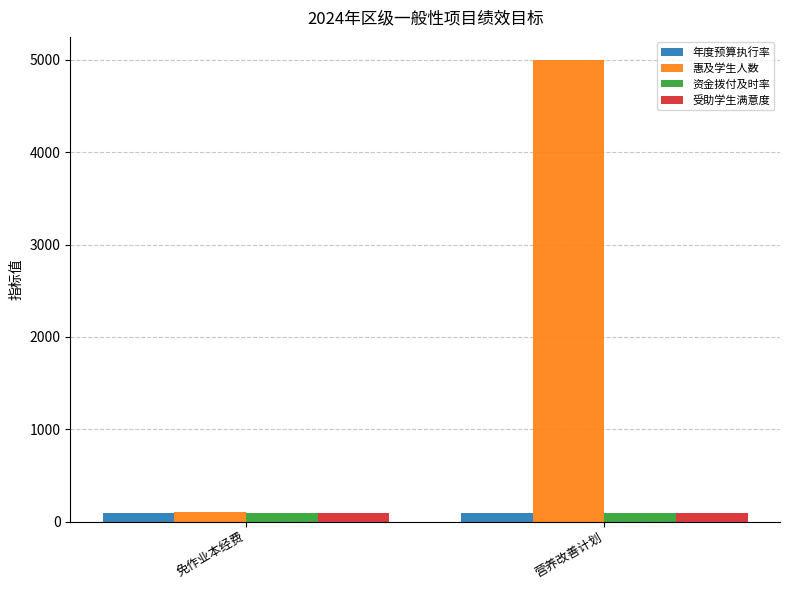

What are all the series names shown in the legend?

年度预算执行率, 惠及学生人数, 资金拨付及时率, 受助学生满意度